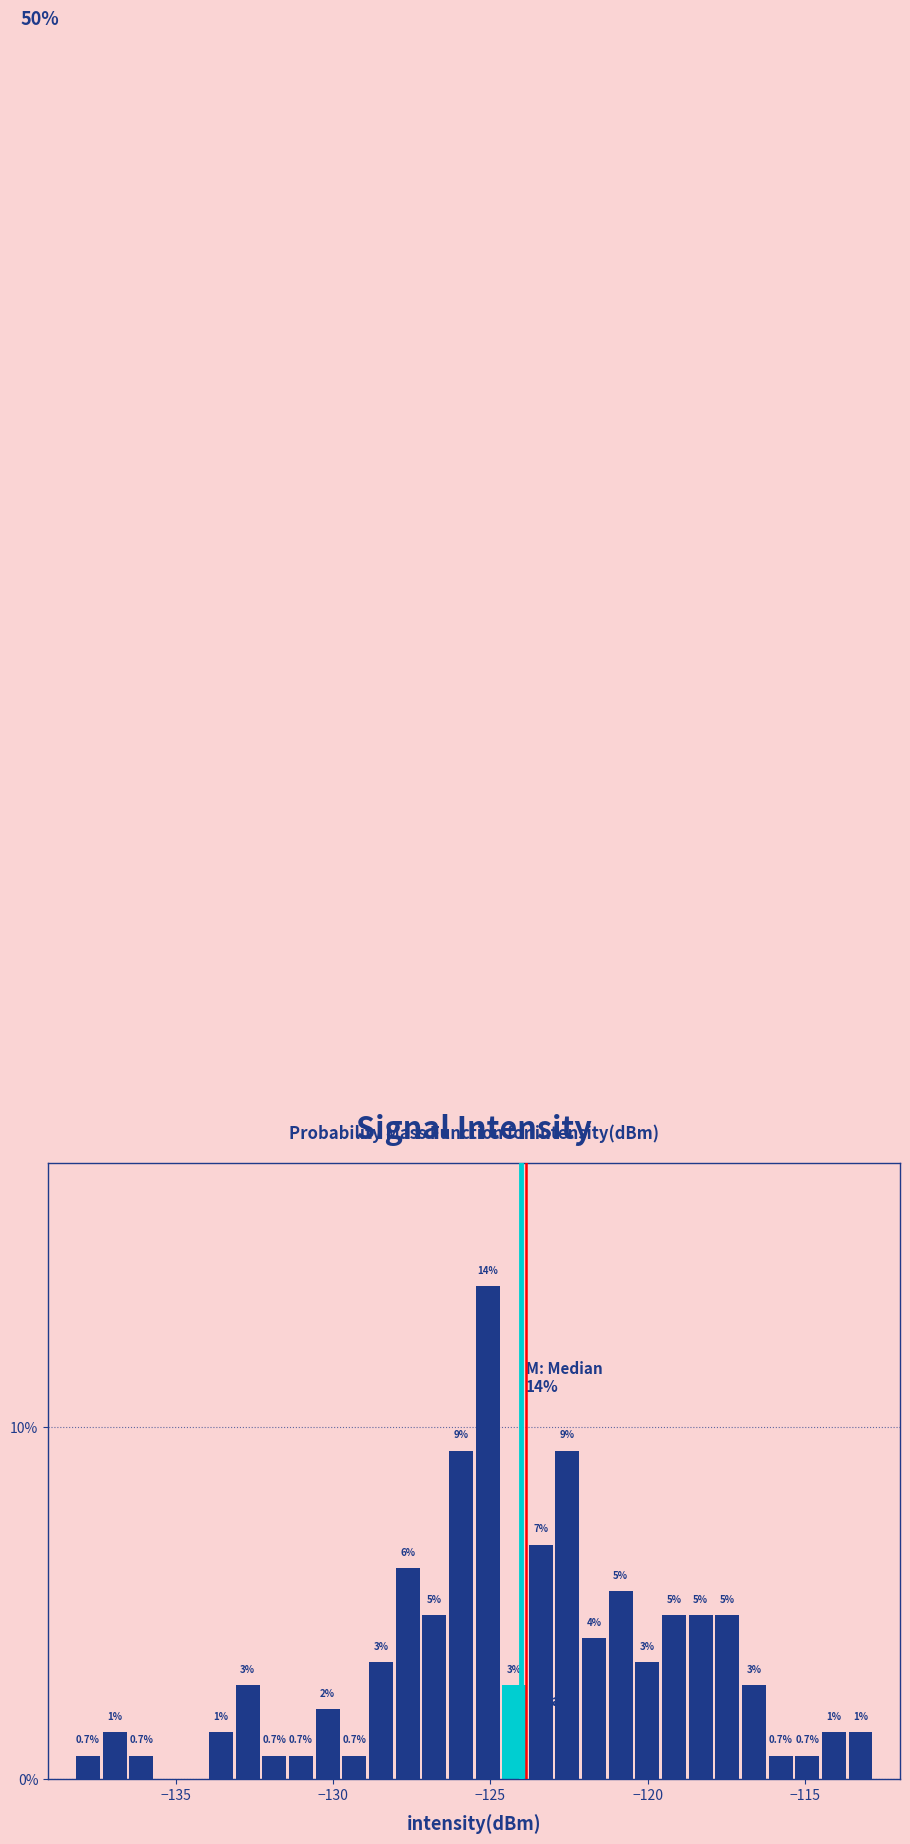

Around what value on the x-axis is the tallest bar? Give the approximate position of its centre, as read against the axis.

-125.0